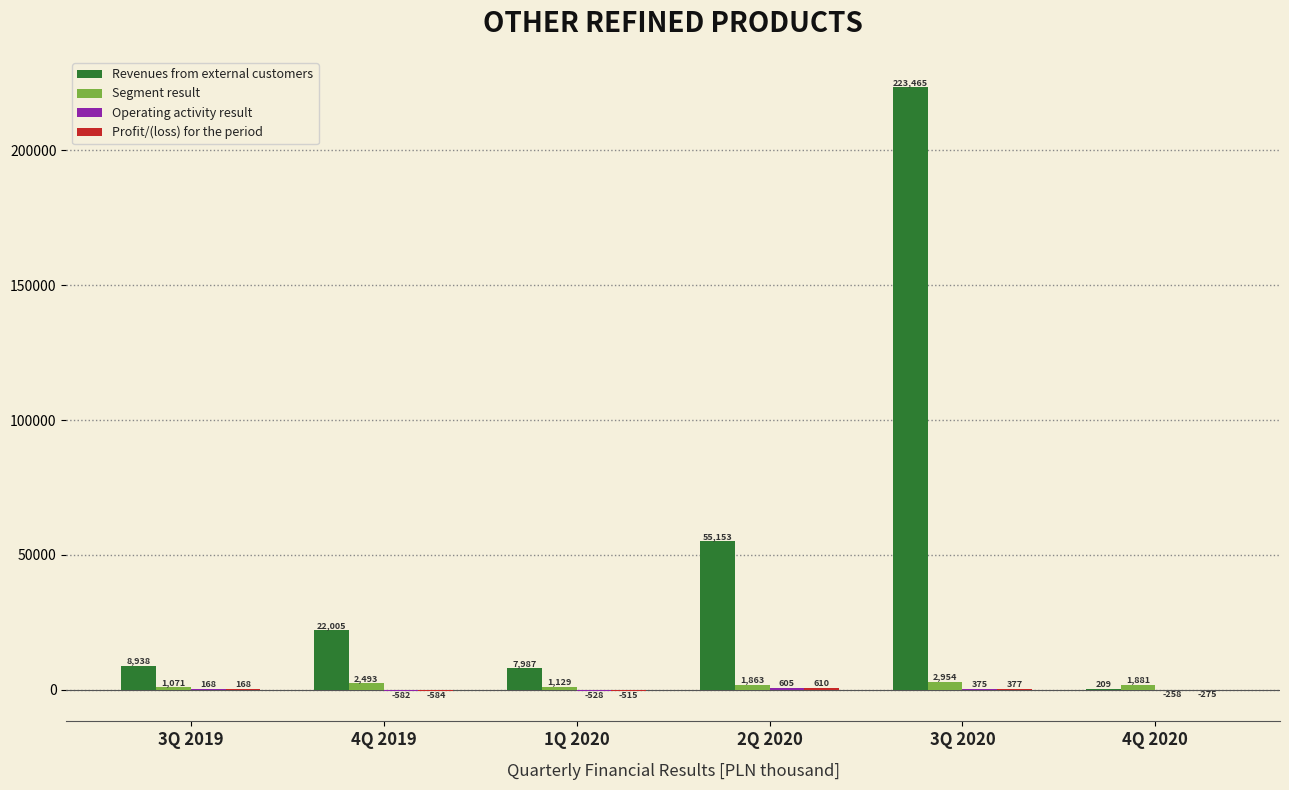

At which category is the sum across all series the highest?

3Q 2020